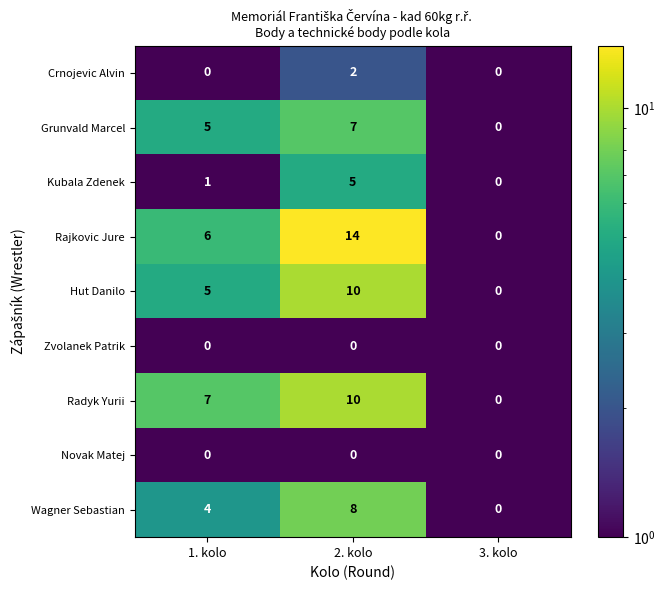

What is the smallest value displayed?

0